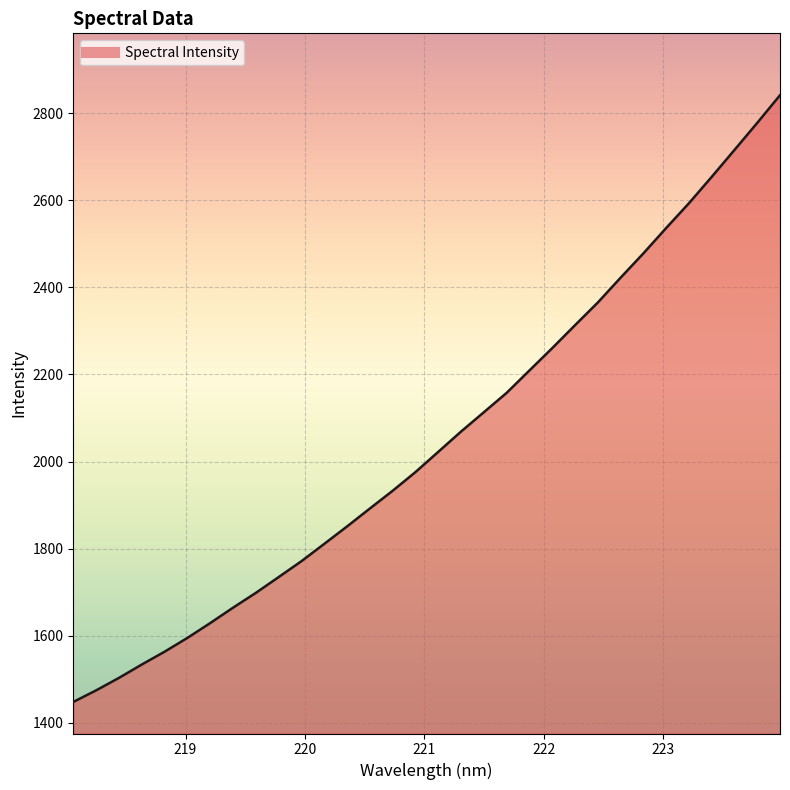

What is the greatest value displayed?

2840.8